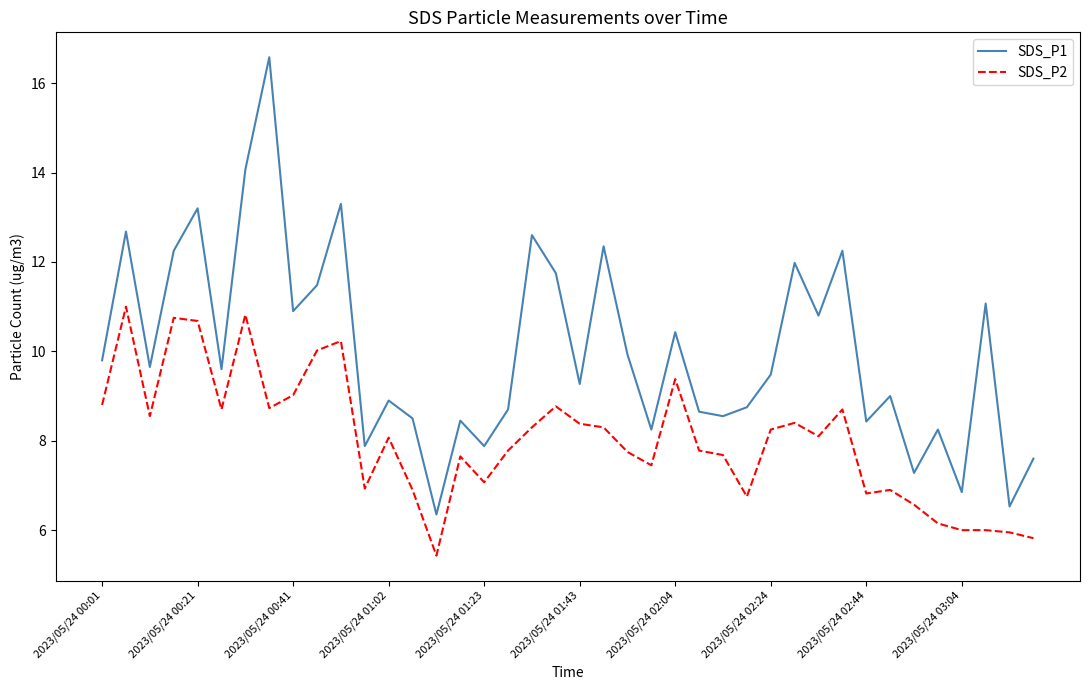

Which series has the largest range (max minus min)?

SDS_P1